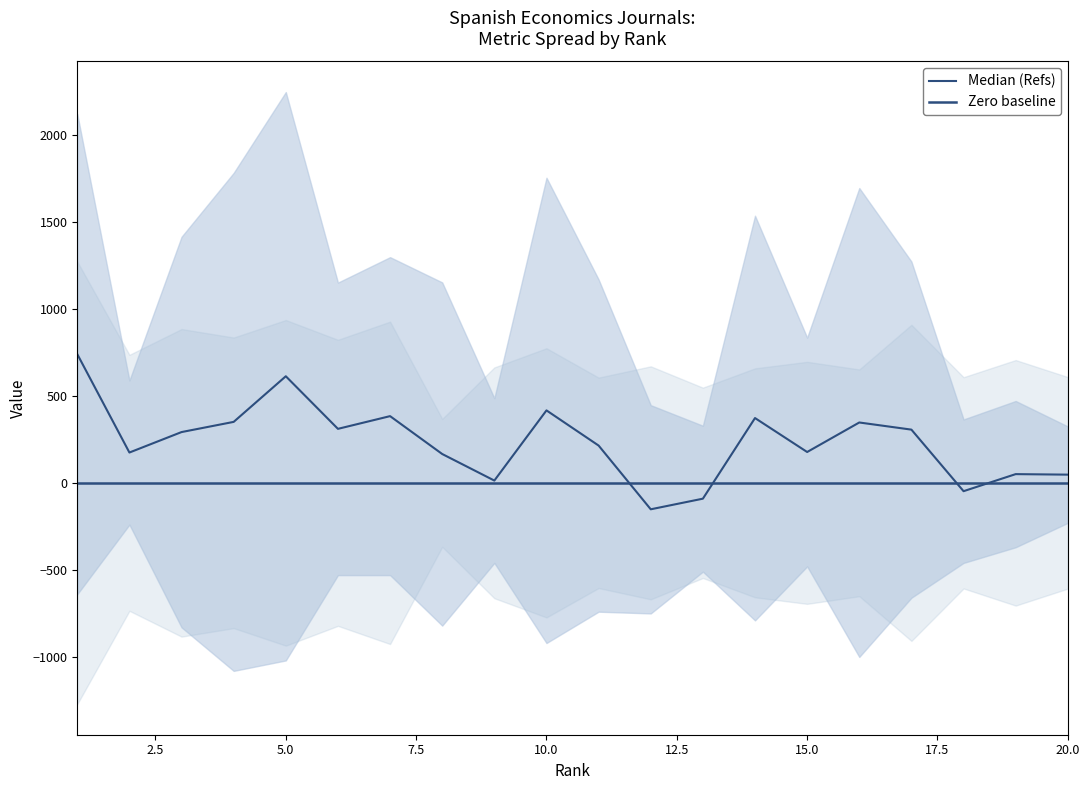

What are all the series names shown in the legend?

Median (Refs), Zero baseline